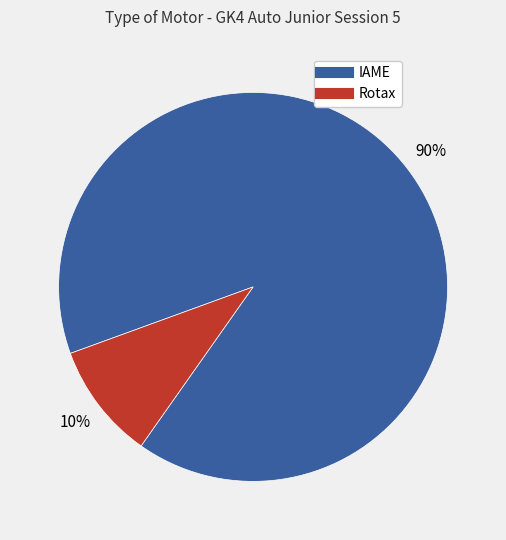

True or false: Rotax accounts for 10% of the total.

True